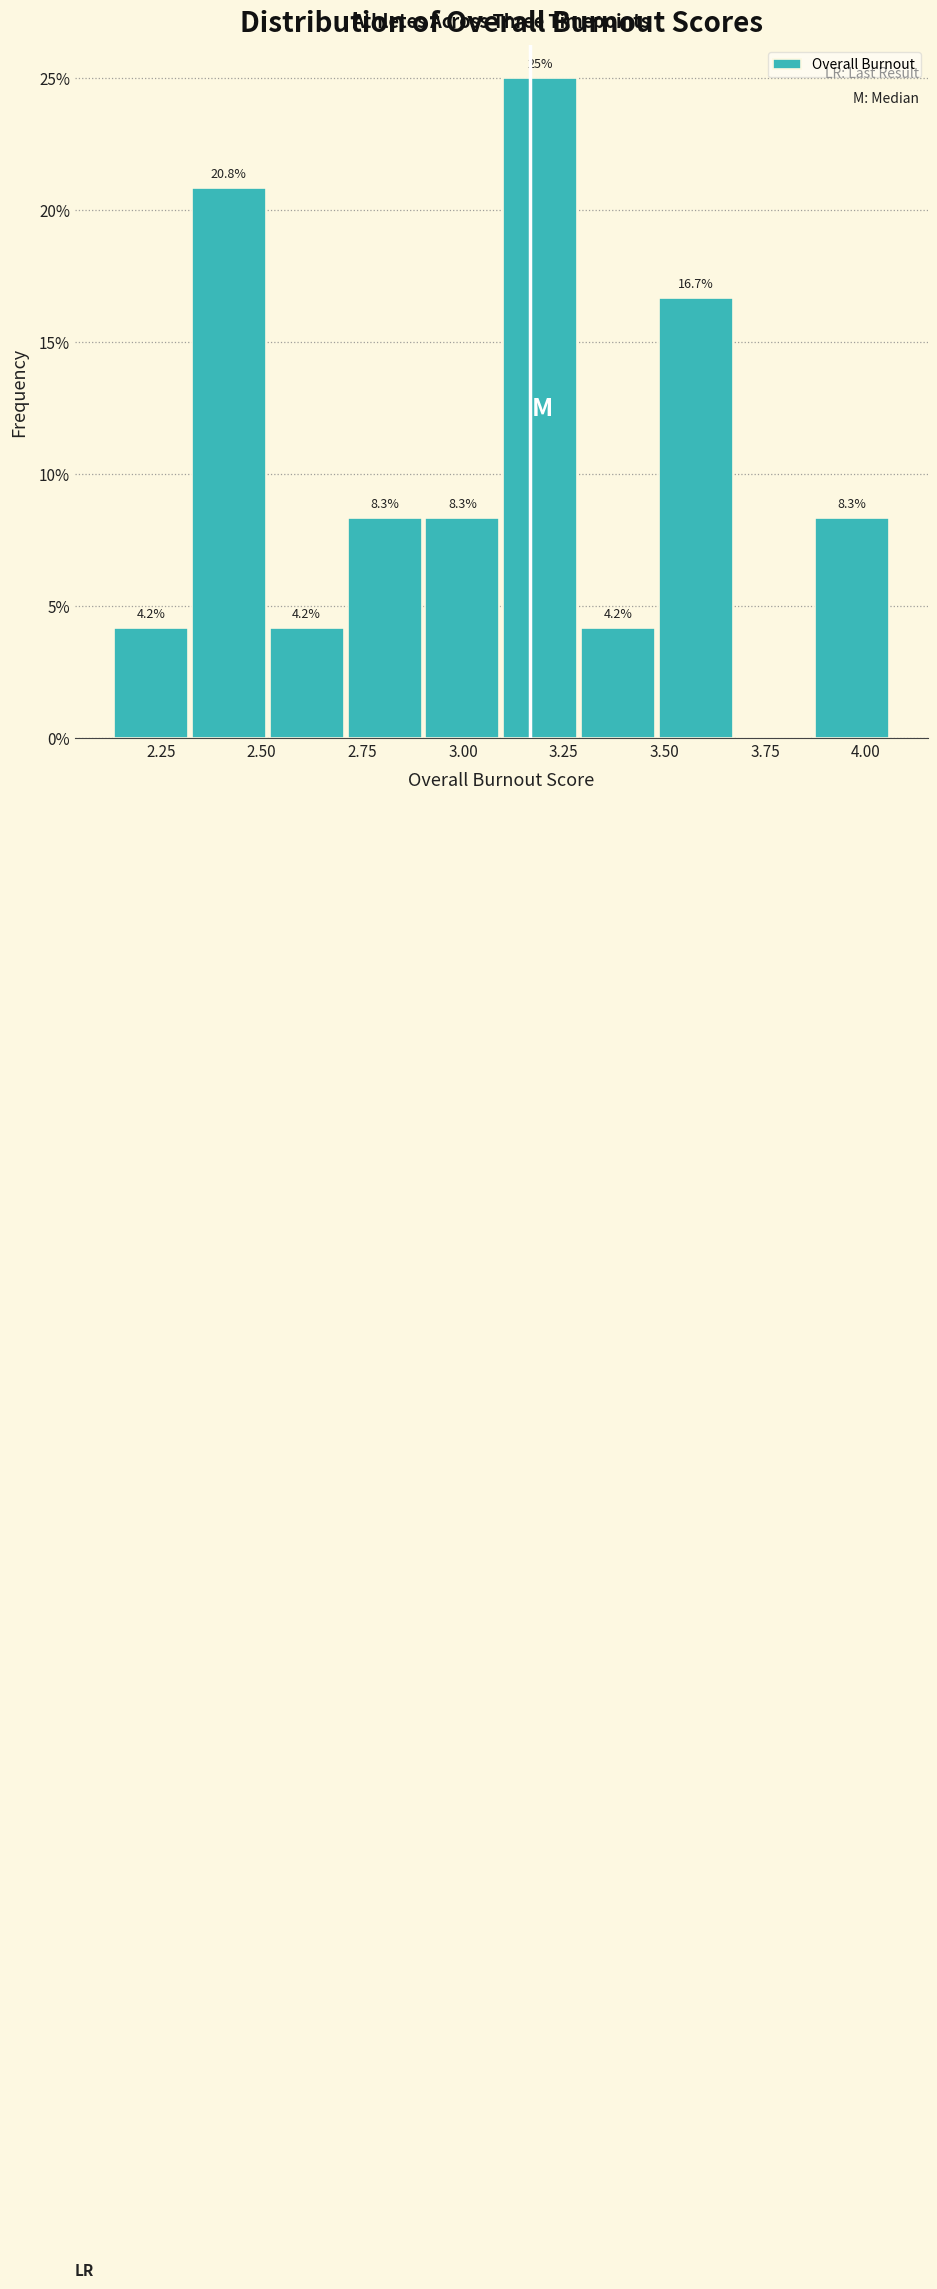

Around what value on the x-axis is the tallest bar? Give the approximate position of its centre, as read against the axis.

3.20